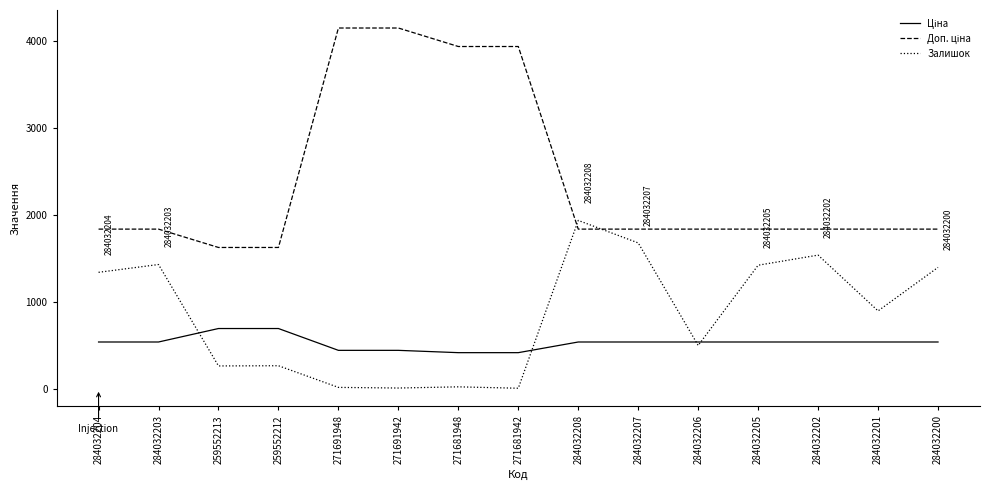

Is this an area chart (filled region under the line)?

No